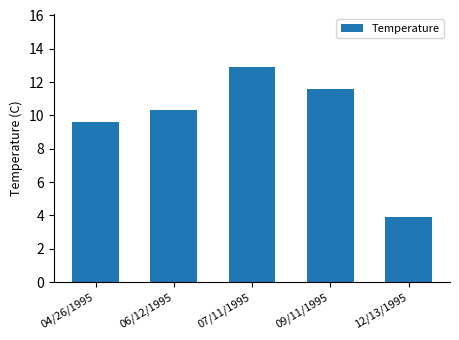

Which has a higher value, 09/11/1995 or 07/11/1995?

07/11/1995